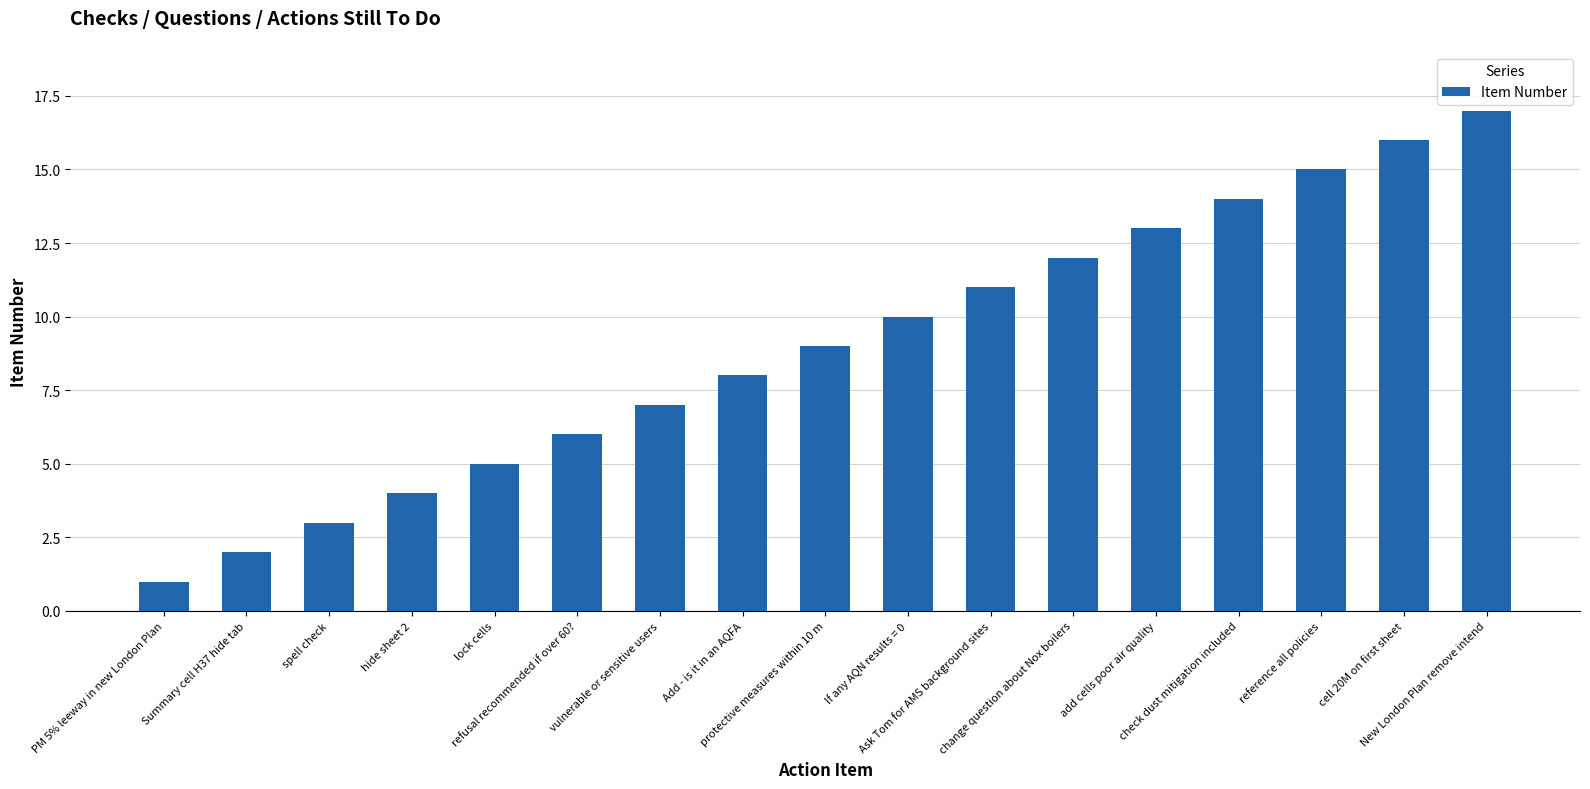

Which category has the lowest value across all series?

PM 5% leeway in new London Plan